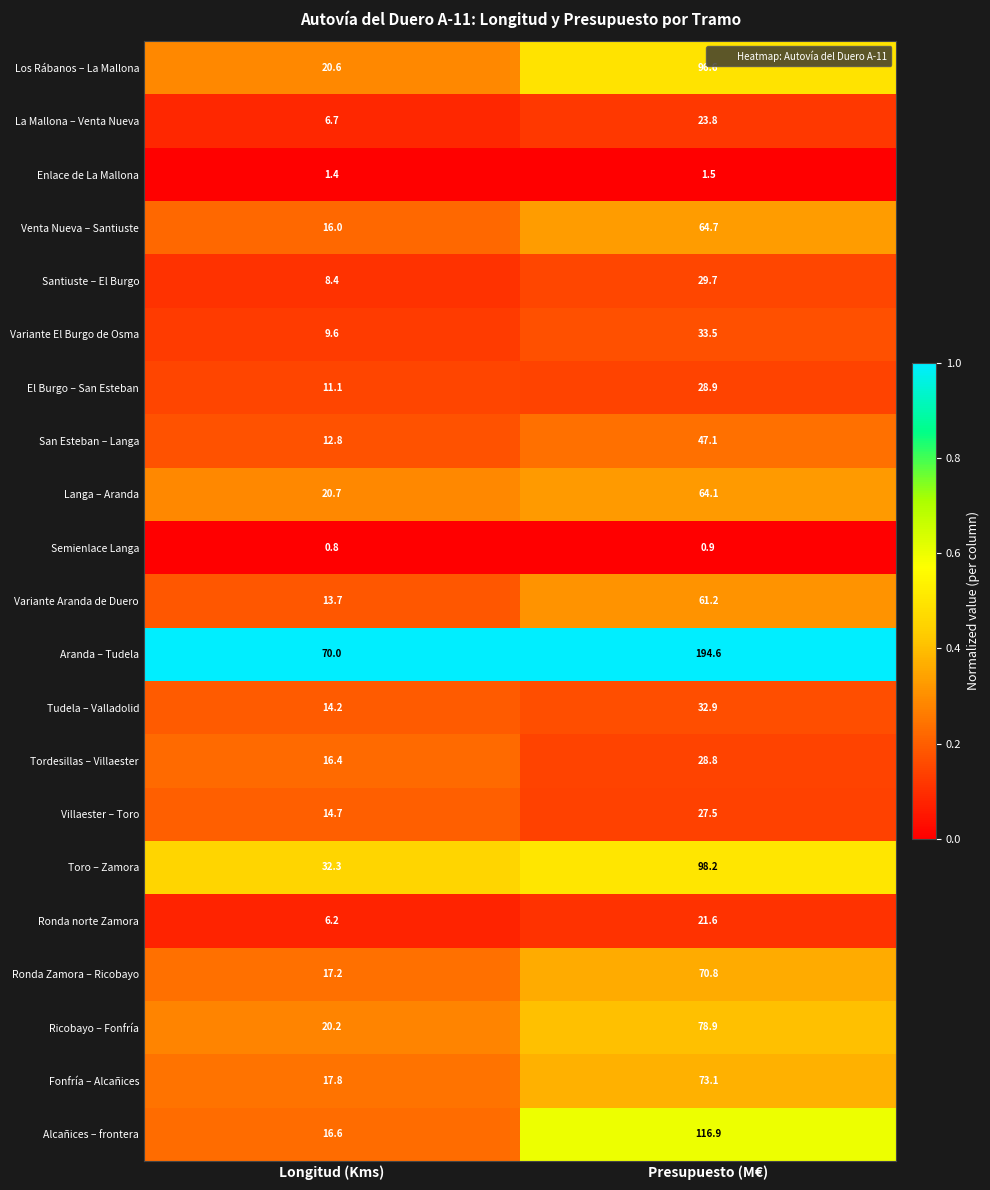

List the series in order of their peak value, lowest first.

Semienlace Langa, Enlace de La Mallona, Ronda norte Zamora, La Mallona – Venta Nueva, Villaester – Toro, Tordesillas – Villaester, El Burgo – San Esteban, Santiuste – El Burgo, Tudela – Valladolid, Variante El Burgo de Osma, San Esteban – Langa, Variante Aranda de Duero, Langa – Aranda, Venta Nueva – Santiuste, Ronda Zamora – Ricobayo, Fonfría – Alcañices, Ricobayo – Fonfría, Los Rábanos – La Mallona, Toro – Zamora, Alcañices – frontera, Aranda – Tudela